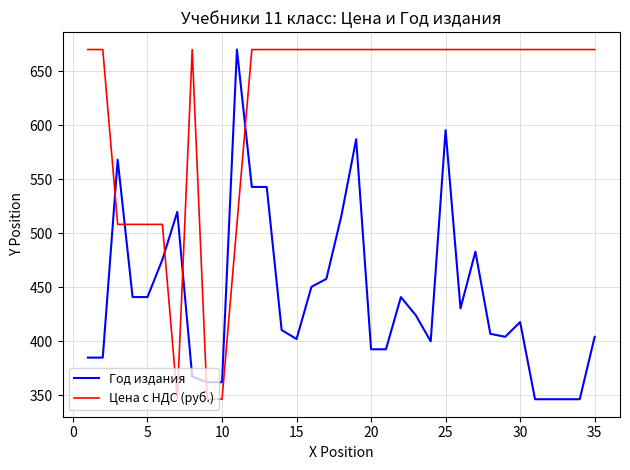

Rank the series by their average value, from lowest to highest.

Год издания, Цена с НДС (руб.)